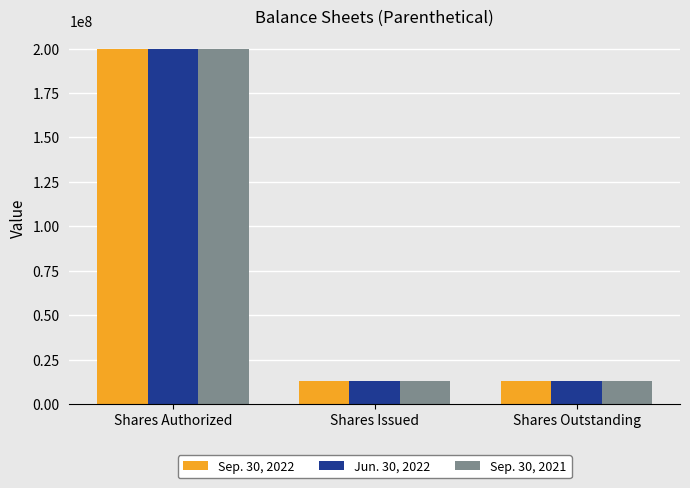

How many bars are there in each group?

3